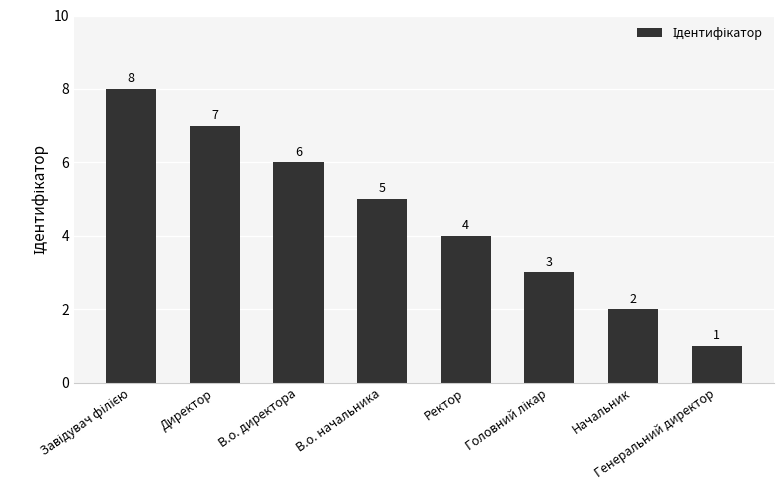

How many values are below 5?

4